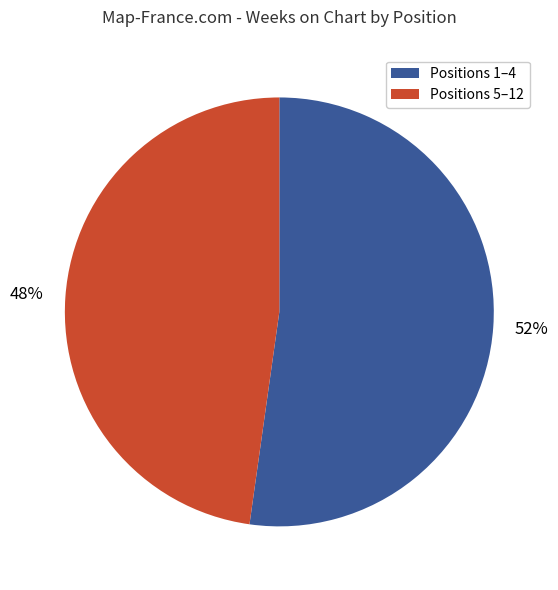

Which slice represents more than half of the pie?

Positions 1–4